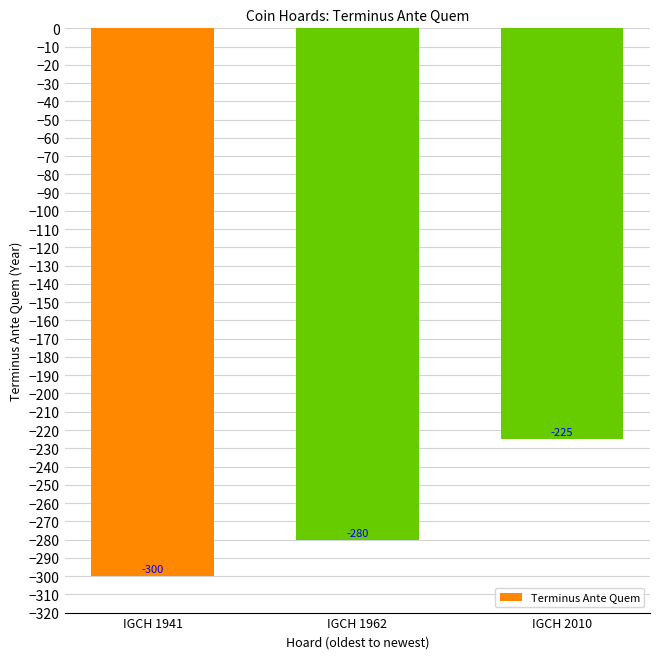

Reading left to right, what are all the values shown in this chart?

IGCH 1941=-300	IGCH 1962=-280	IGCH 2010=-225